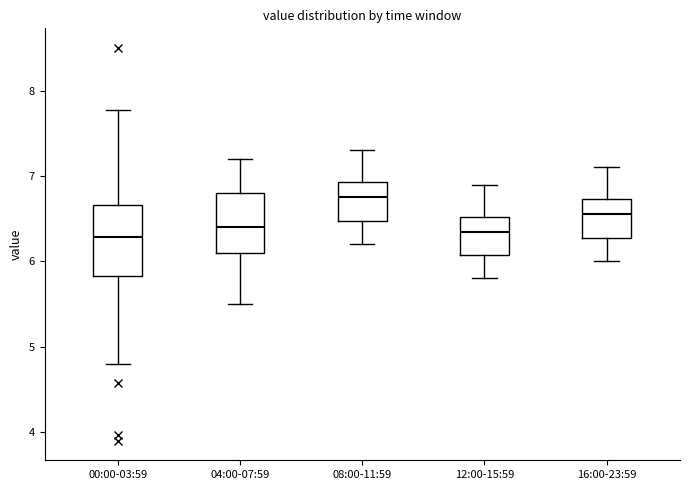

Reading left to right, transcribe this box plot: for each box, give where its median line is, the range the box spans, and where its two whiskers end, as read against the y-axis. The values are not printed on the chart, so give them approximately, as read against the axis.

00:00-03:59: median 6.3, box 5.8 to 6.7, whiskers 4.8 to 7.8
04:00-07:59: median 6.4, box 6.1 to 6.8, whiskers 5.5 to 7.2
08:00-11:59: median 6.8, box 6.5 to 6.9, whiskers 6.2 to 7.3
12:00-15:59: median 6.4, box 6.1 to 6.5, whiskers 5.8 to 6.9
16:00-23:59: median 6.6, box 6.3 to 6.7, whiskers 6.0 to 7.1